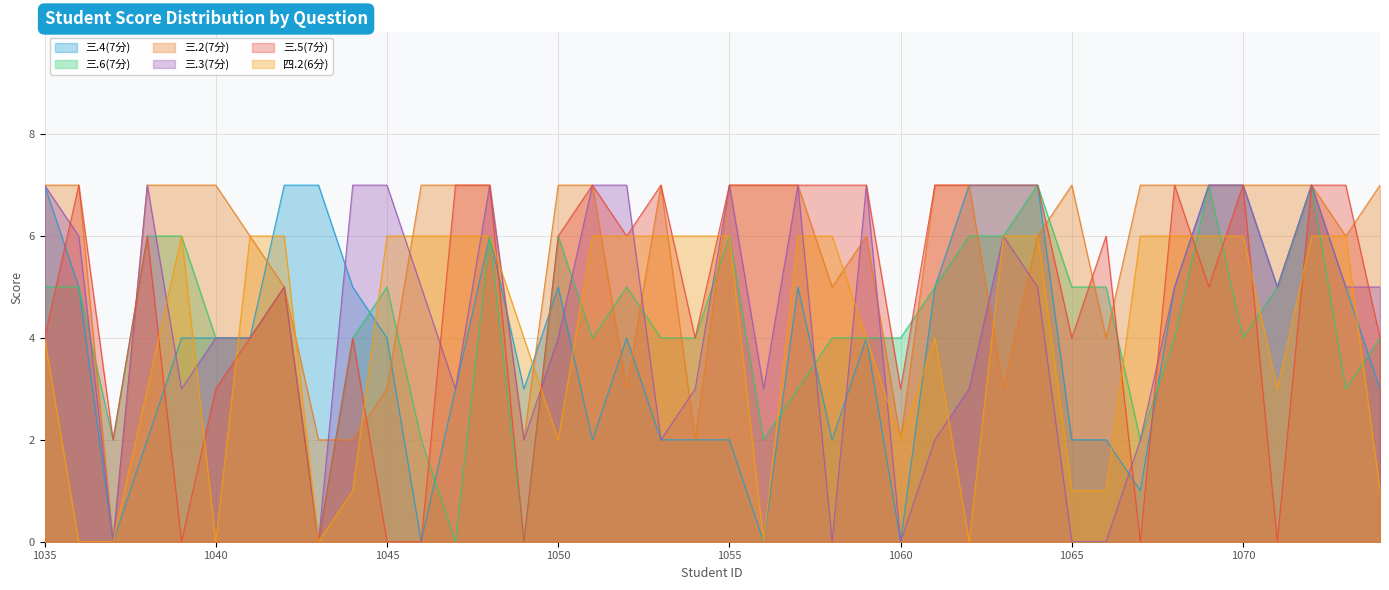

How many data points in 三.4(7分) are less than 4?

16